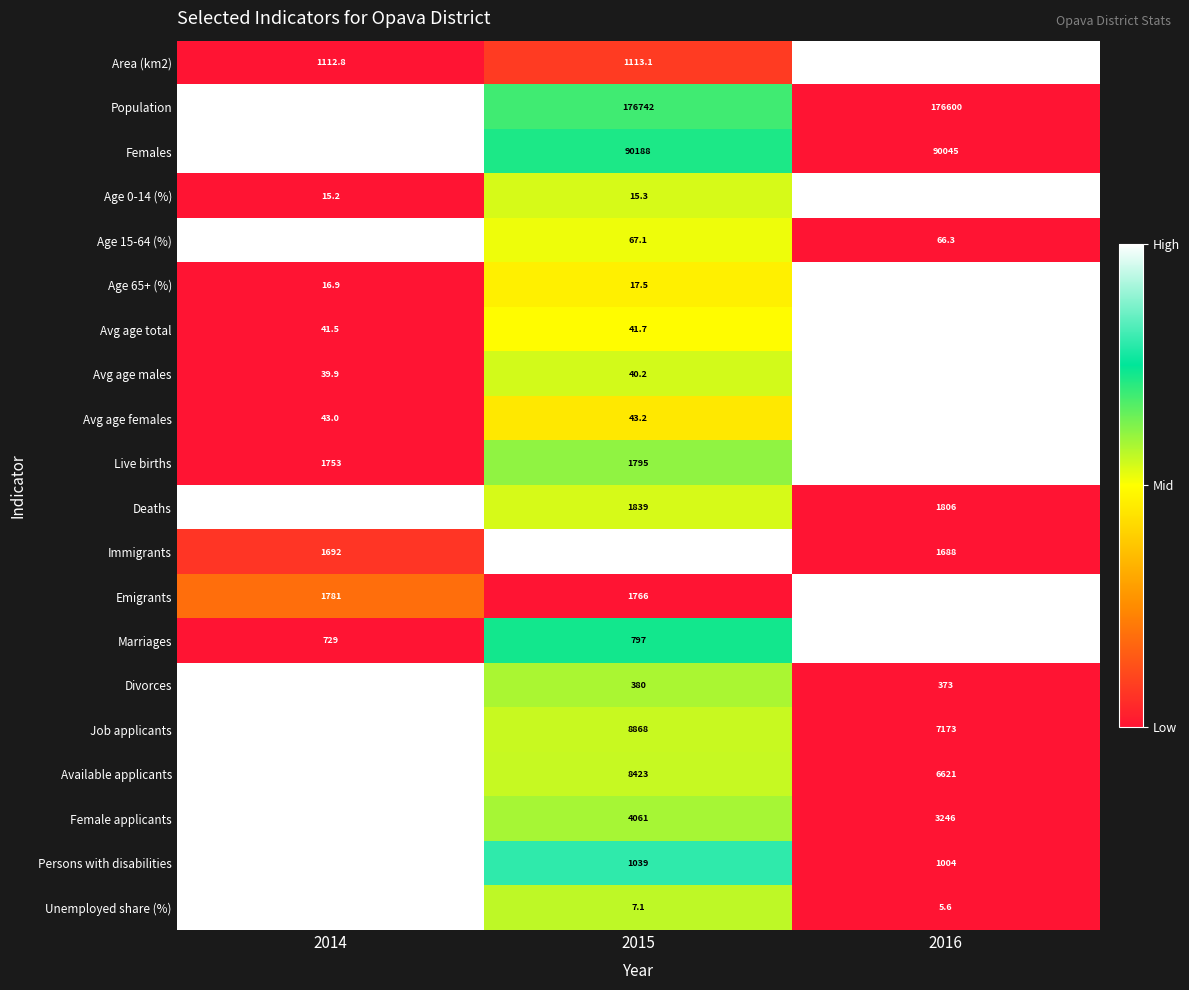

True or false: Persons with disabilities has a value of 286.1 at 2014.

False